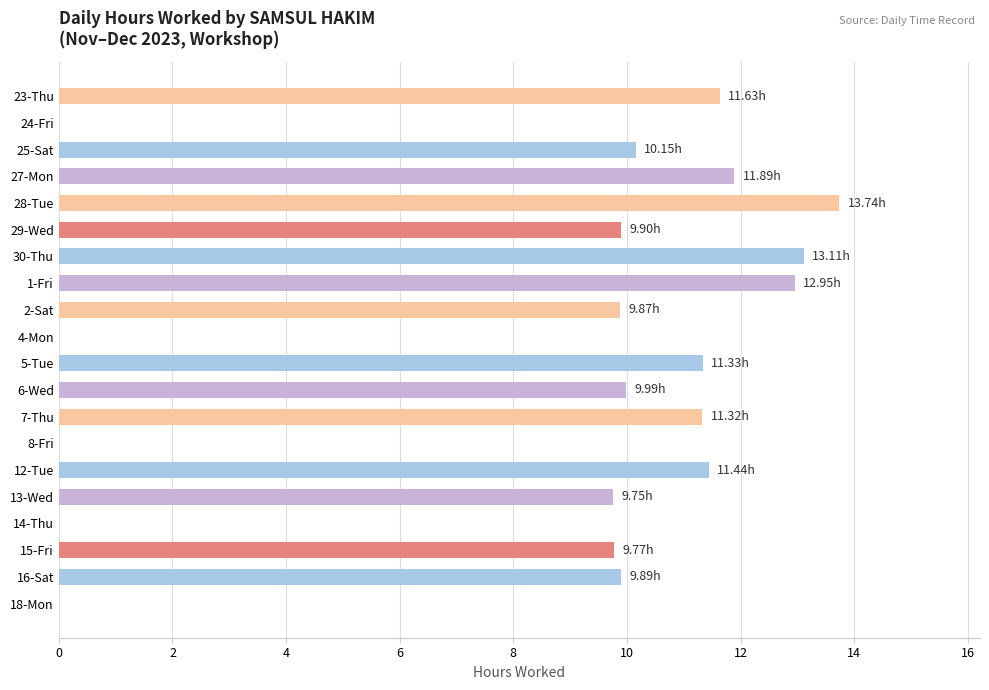

Approximately how many times larger is the value at 29-Wed compared to 16-Sat?

1.0